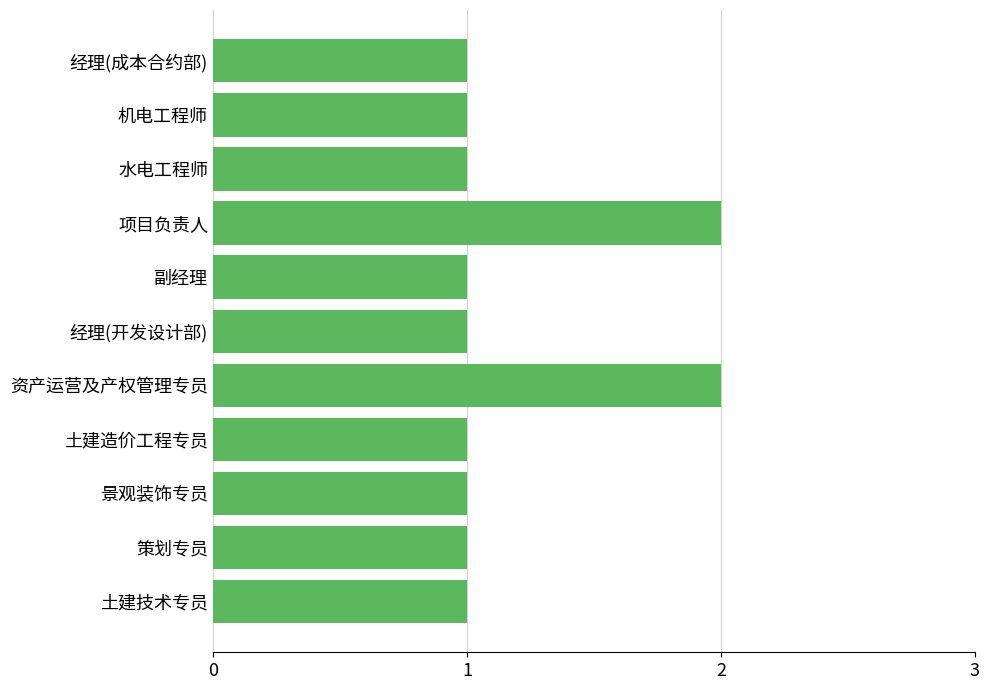

What is the sum of all values?

13